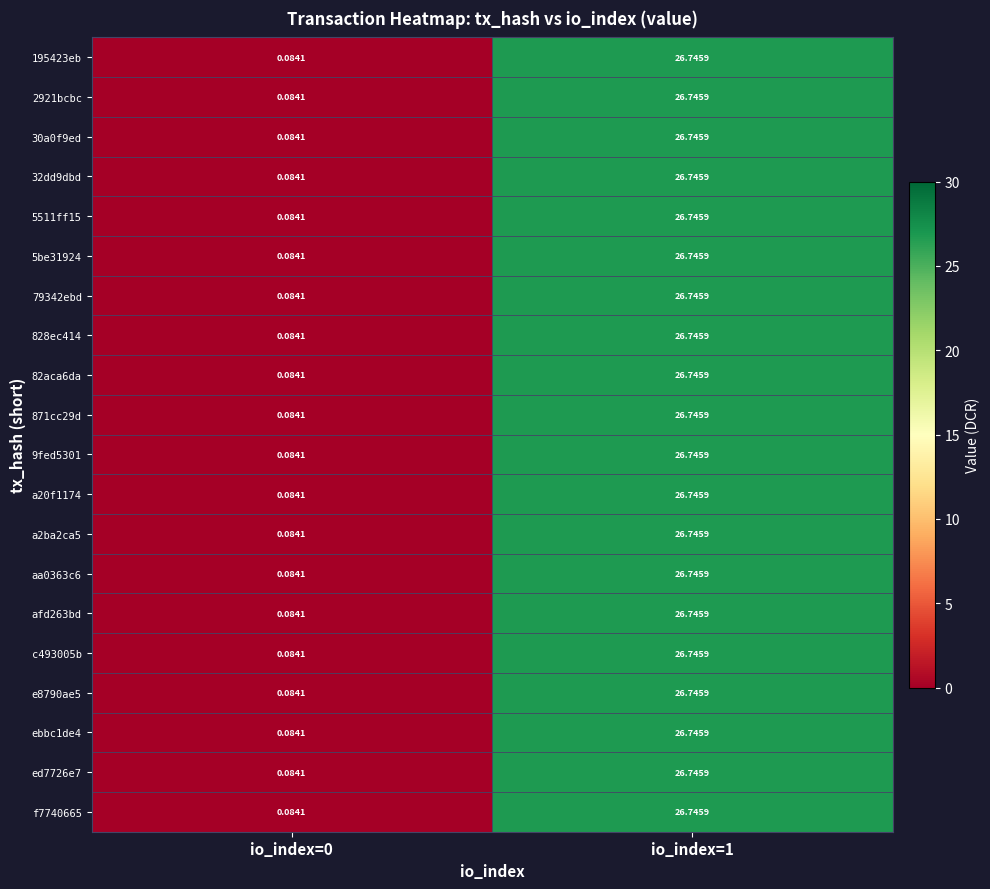

How many categories are shown in the chart?

2